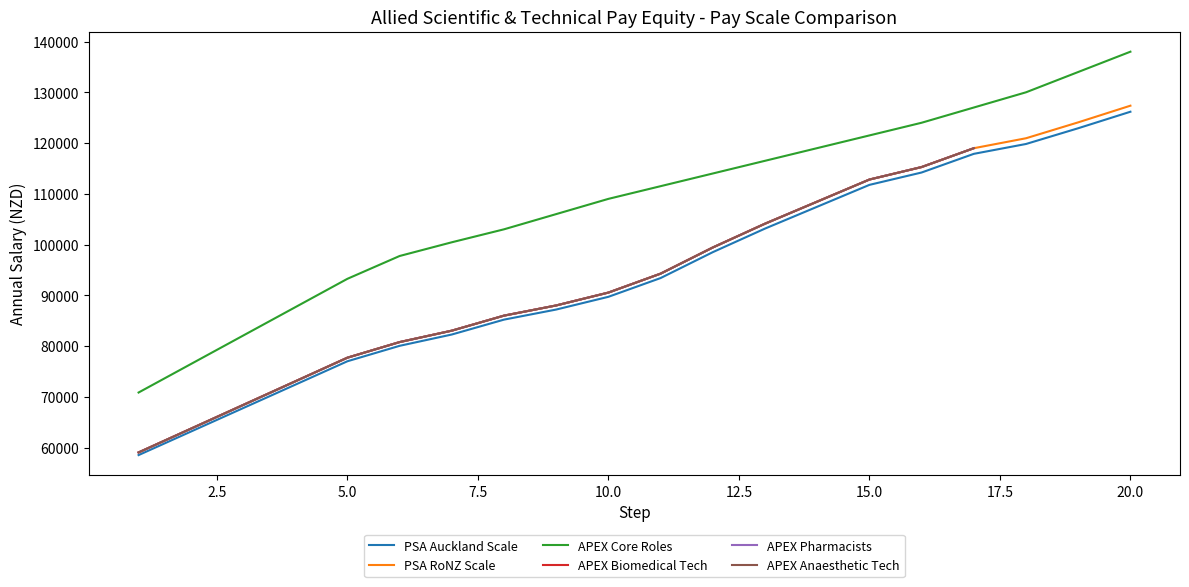

The APEX Core Roles series shows 97741.4 at 6. True or false?

True